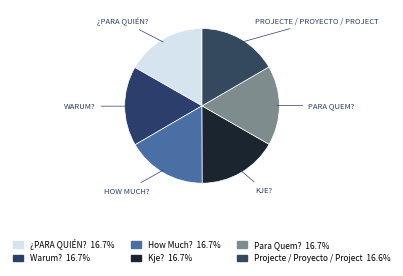

Which category has the biggest portion of the pie?

¿PARA QUIÉN?